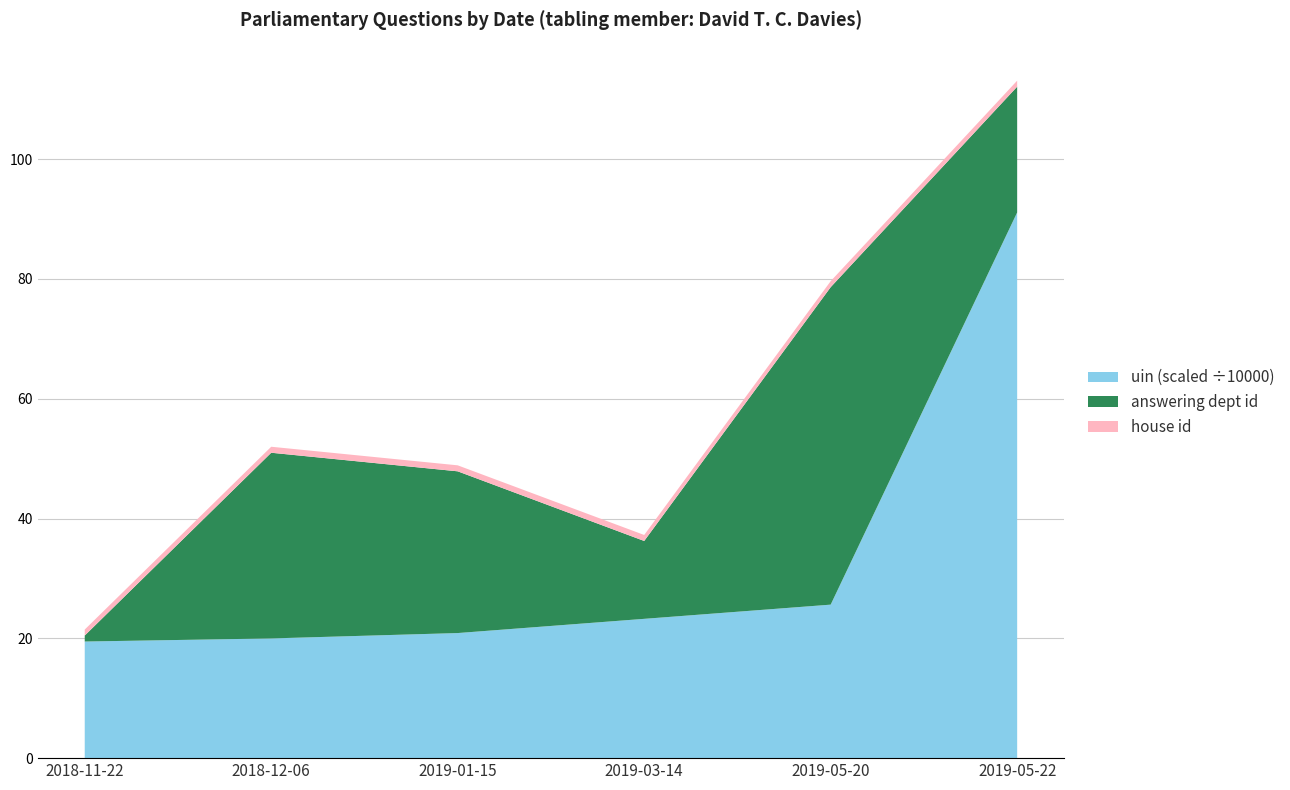

Reading right to left, transcribe all the data shown in this chart.

answering dept id: 2019-05-22=21	2019-05-20=53	2019-03-14=13	2019-01-15=27	2018-12-06=31	2018-11-22=1
house id: 2019-05-22=1	2019-05-20=1	2019-03-14=1	2019-01-15=1	2018-12-06=1	2018-11-22=1
uin (scaled): 2019-05-22=910961	2019-05-20=256251	2019-03-14=232542	2019-01-15=208813	2018-12-06=199833	2018-11-22=194661